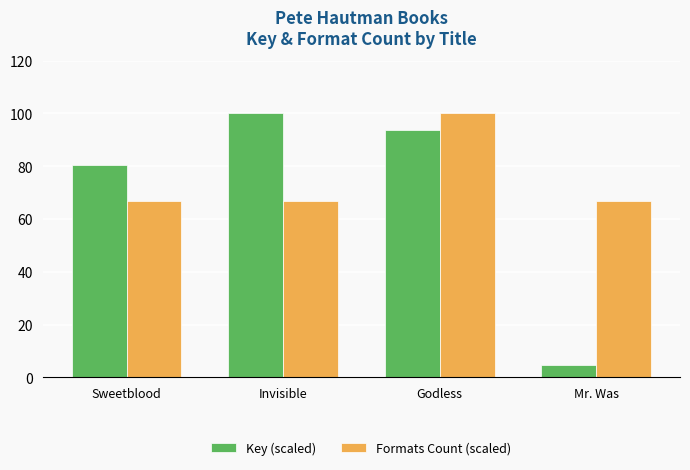

How many groups of bars are there?

4